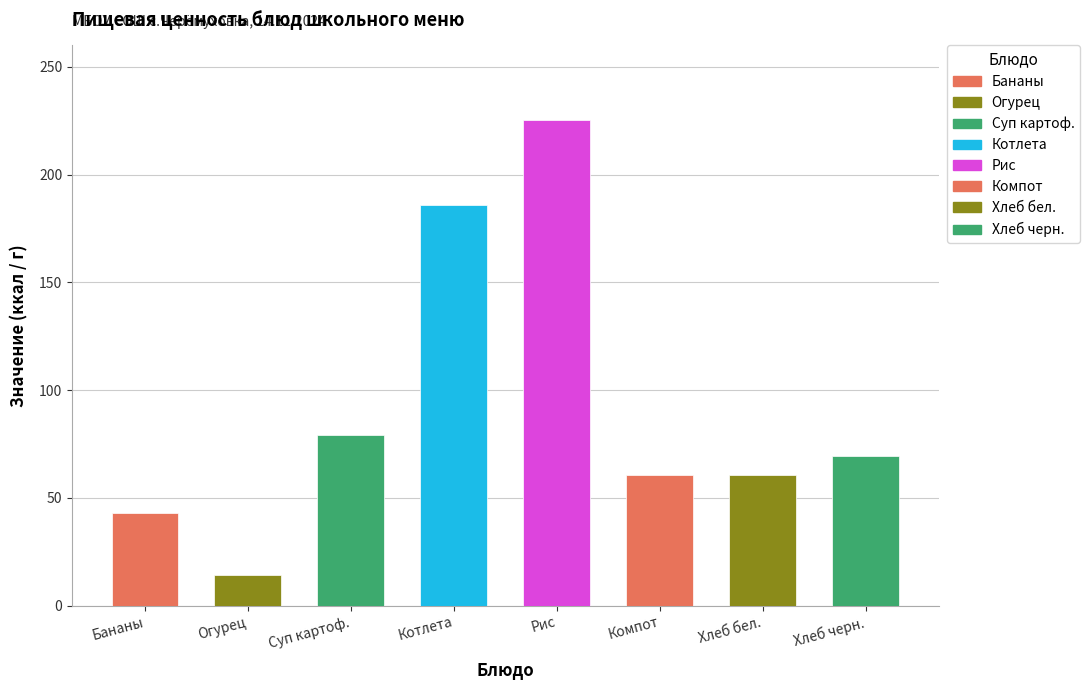

The Калорийность series shows 124.2 at хлеб черн.. True or false?

False